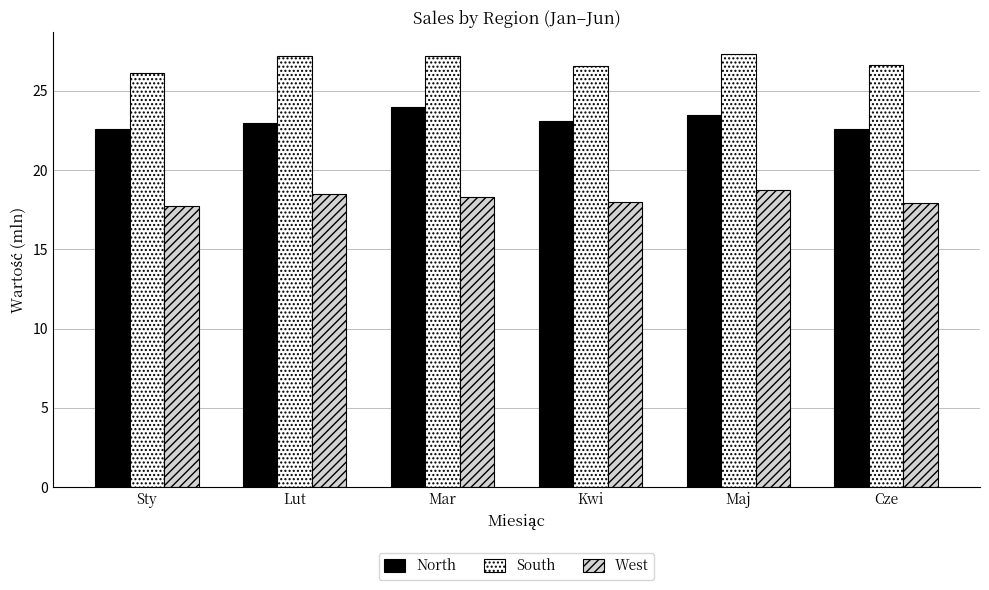

Is it true that West equals 18.3 at Mar?

True